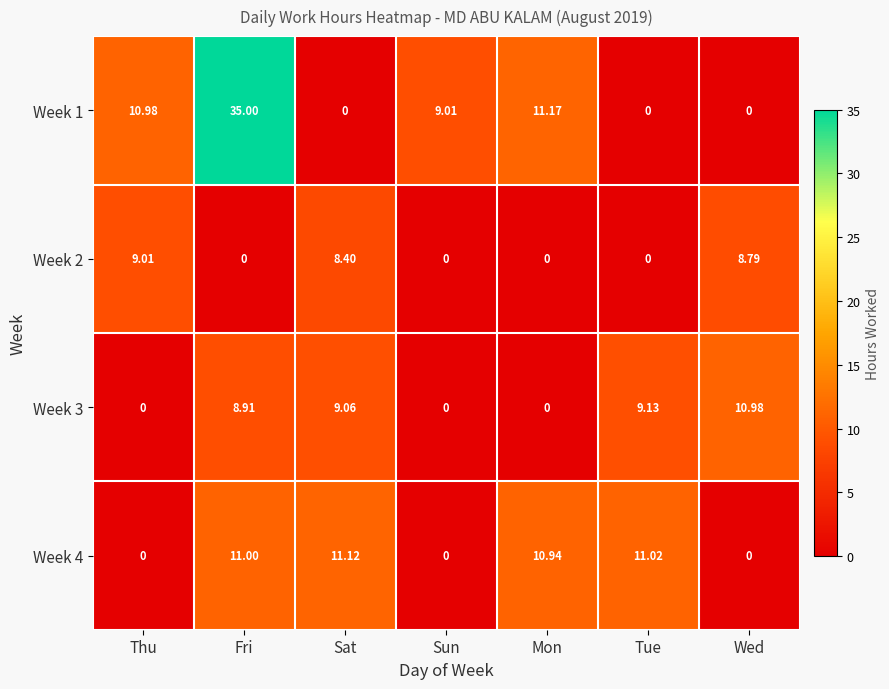

Which series has the largest total across all categories?

Week 1